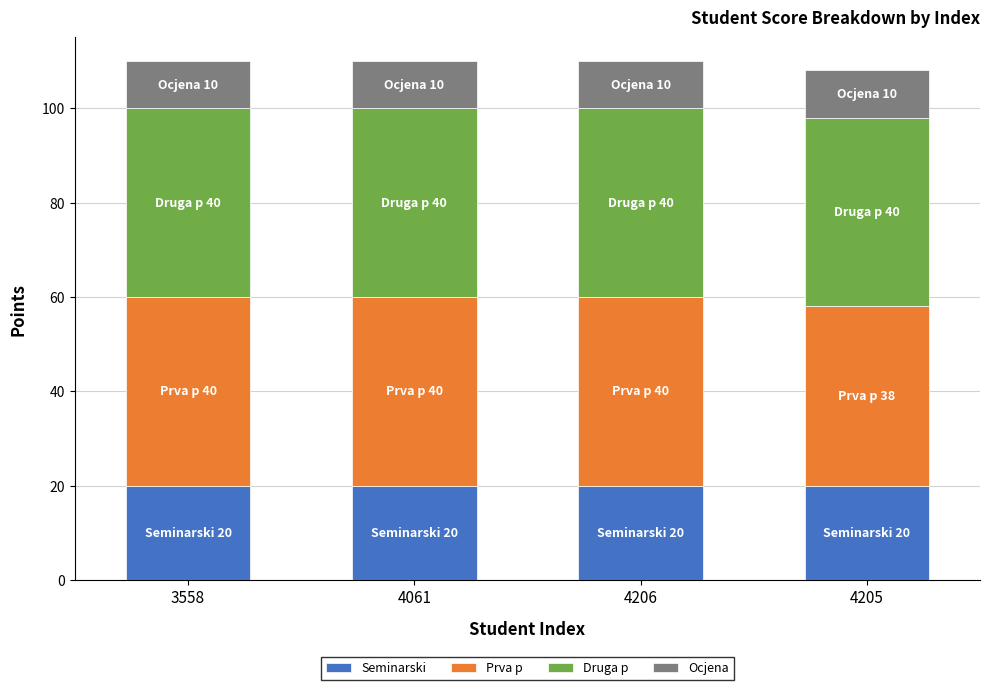

True or false: Seminarski has a value of 20 at 3558.

True